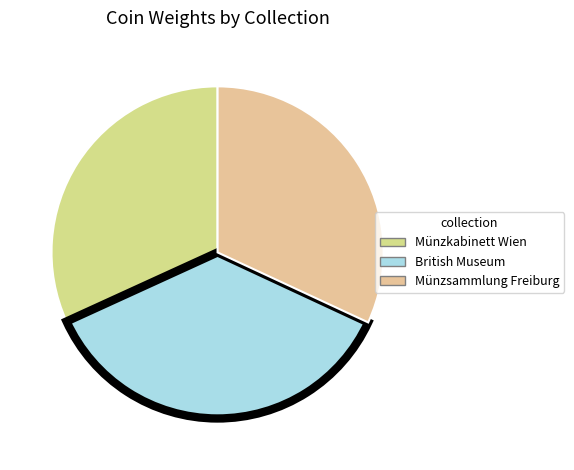

Count the number of slices in the pie.

3